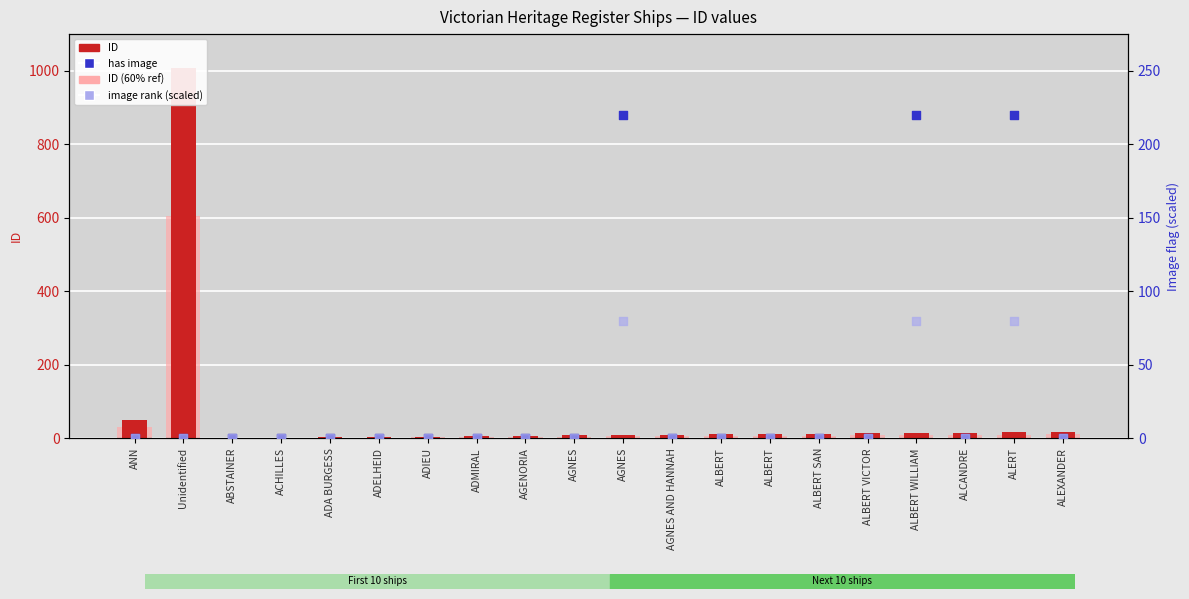

Is the value of ID at ALBERT greater than the value of has image (flag) at ALBERT VICTOR?

Yes